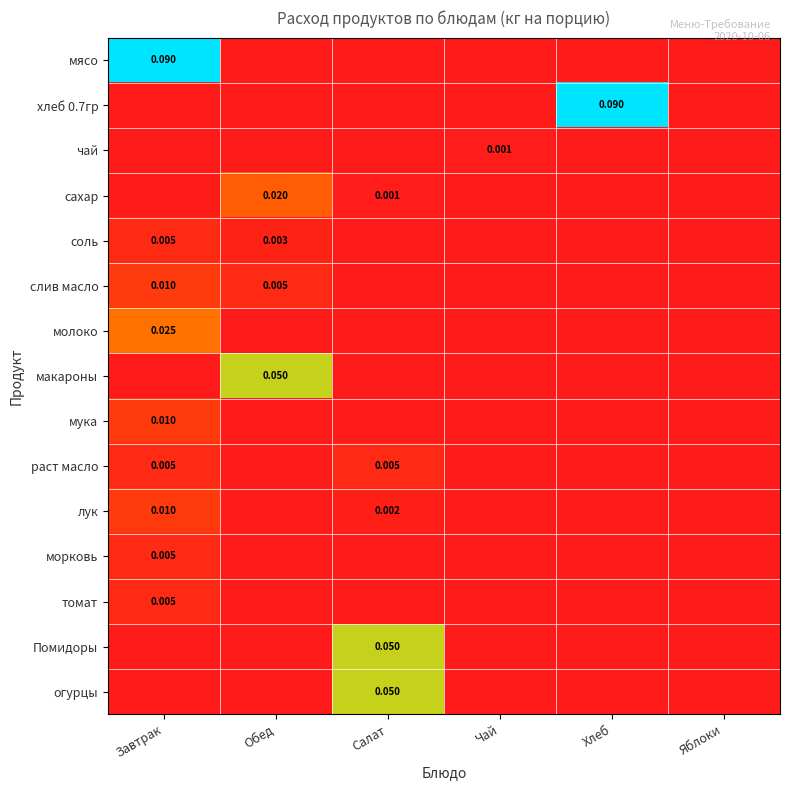

Which series has the largest range (max minus min)?

мясо